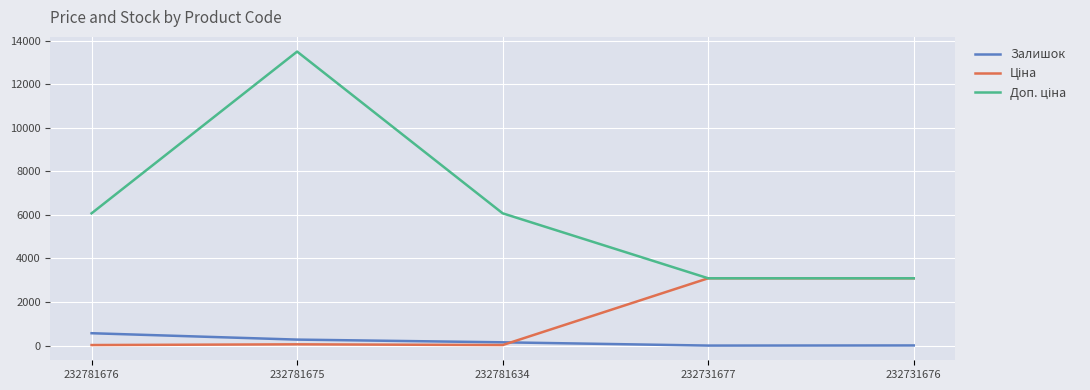

The Залишок series shows 3.0 at 232731677. True or false?

True